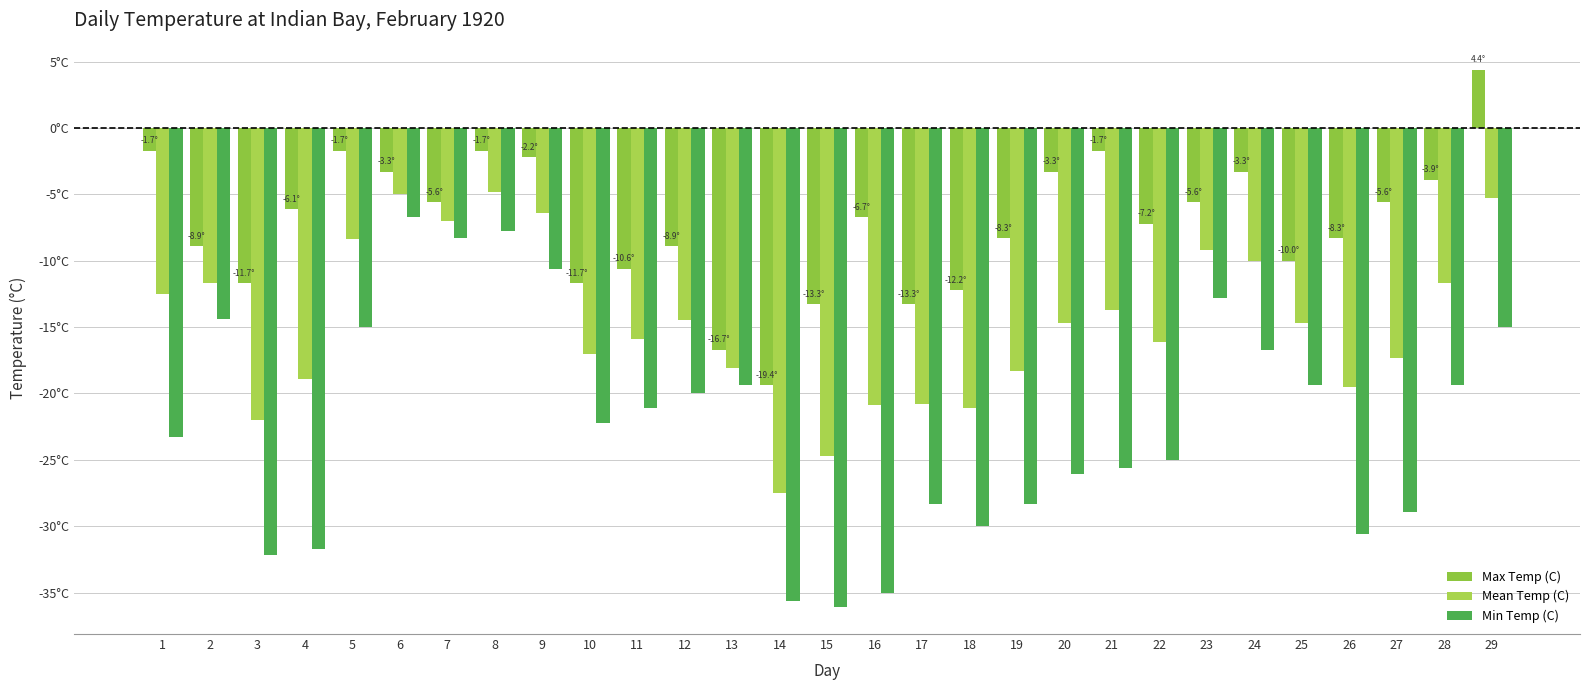

The value of Min Temp (C) at 5 is -15.0. True or false?

True